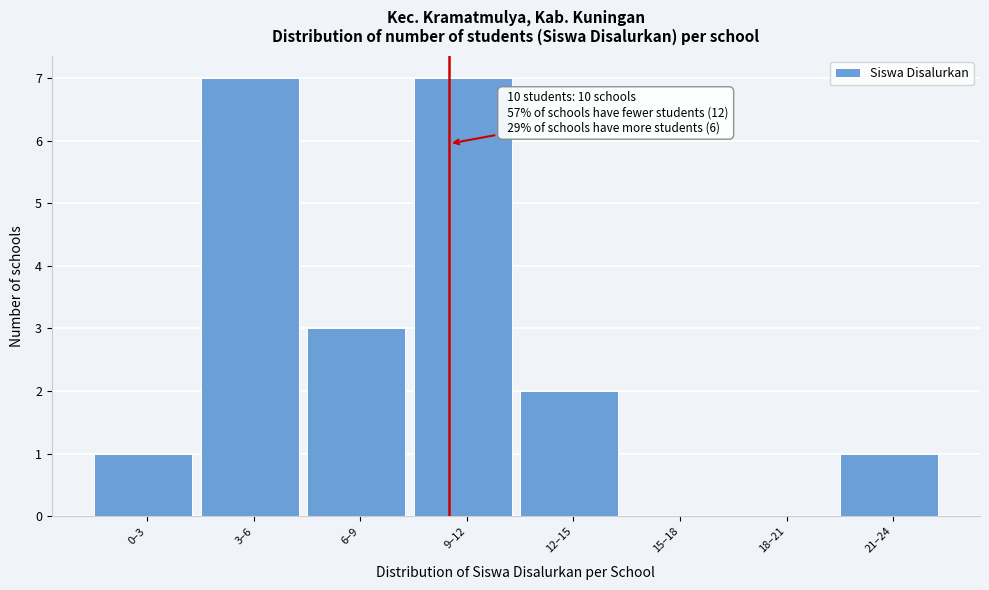

Reading right to left, what are all the values shown in this chart?

21–24=1	18–21=0	15–18=0	12–15=2	9–12=7	6–9=3	3–6=7	0–3=1